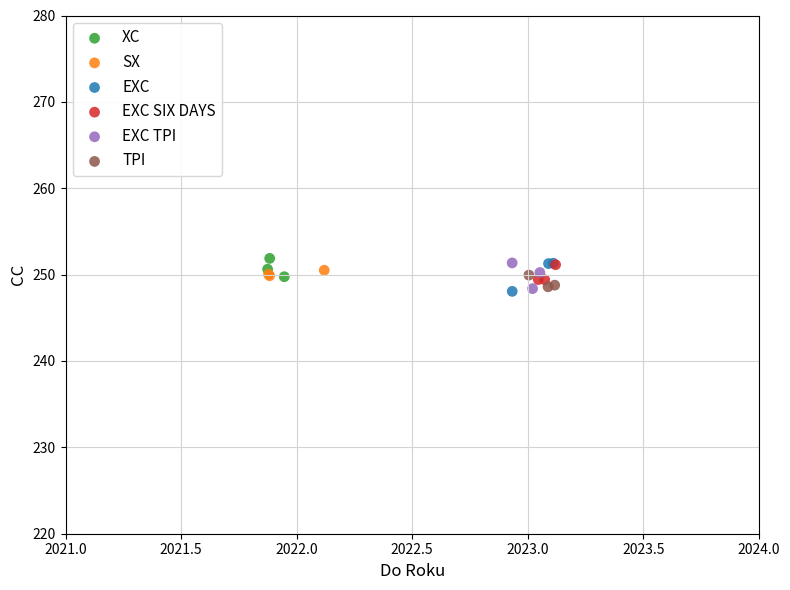

What are all the series names shown in the legend?

XC, SX, EXC, EXC SIX DAYS, EXC TPI, TPI